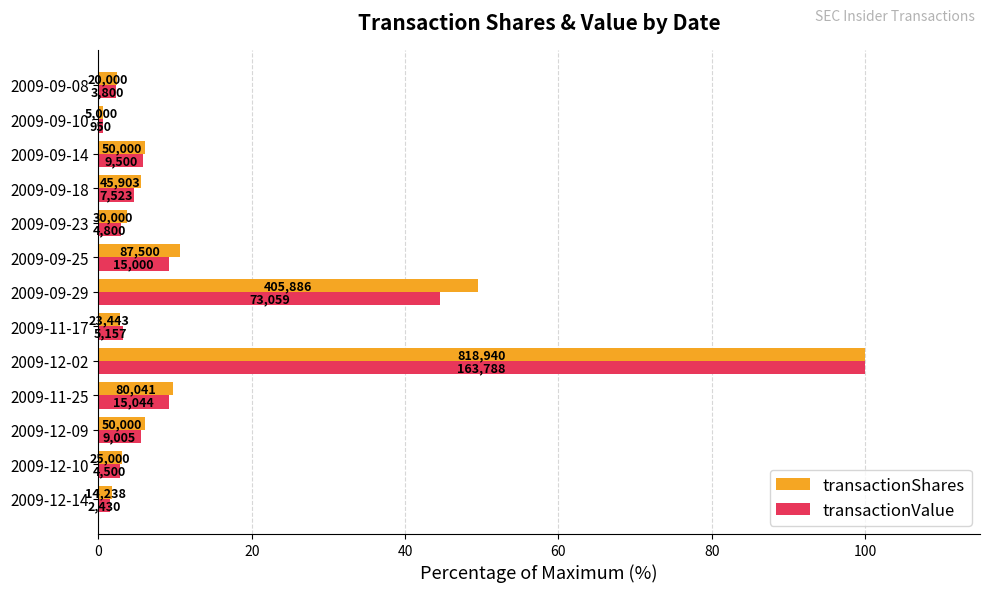

What are all the series names shown in the legend?

transactionShares, transactionValue